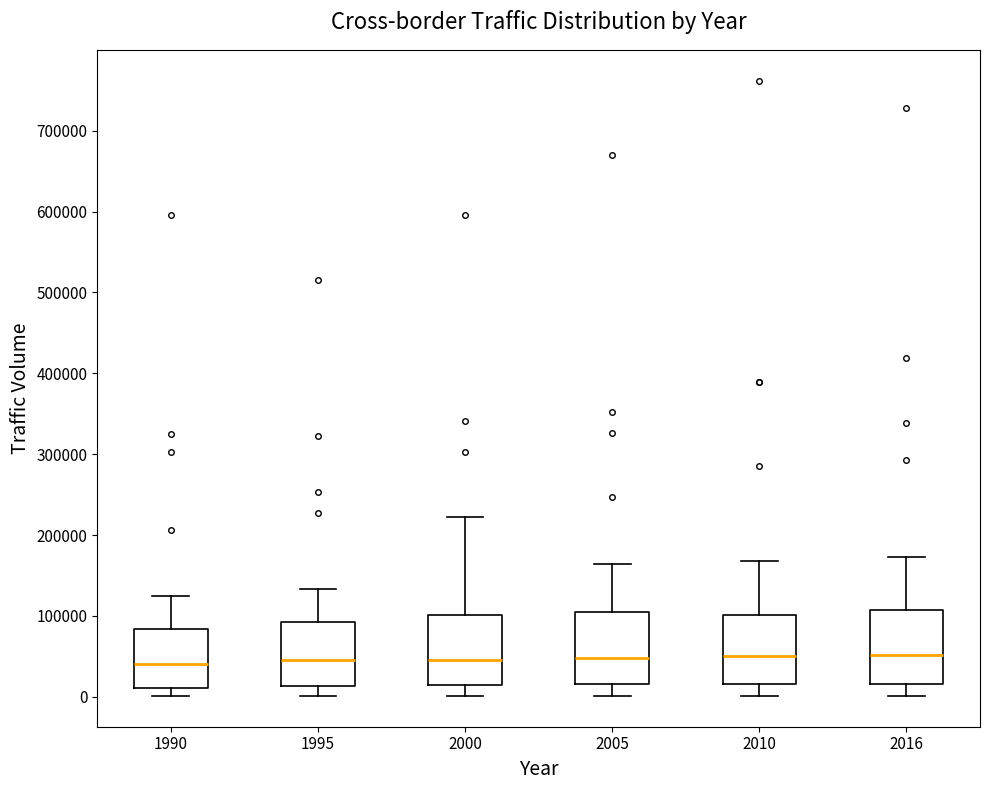

Reading left to right, transcribe this box plot: for each box, give where its median line is, the range the box spans, and where its two whiskers end, as read against the y-axis. The values are not printed on the chart, so give them approximately, as read against the axis.

1990: median 40000, box 10000 to 80000, whiskers 0 to 120000
1995: median 40000, box 10000 to 90000, whiskers 0 to 130000
2000: median 40000, box 10000 to 100000, whiskers 0 to 220000
2005: median 50000, box 20000 to 100000, whiskers 0 to 160000
2010: median 50000, box 20000 to 100000, whiskers 0 to 170000
2016: median 50000, box 20000 to 110000, whiskers 0 to 170000